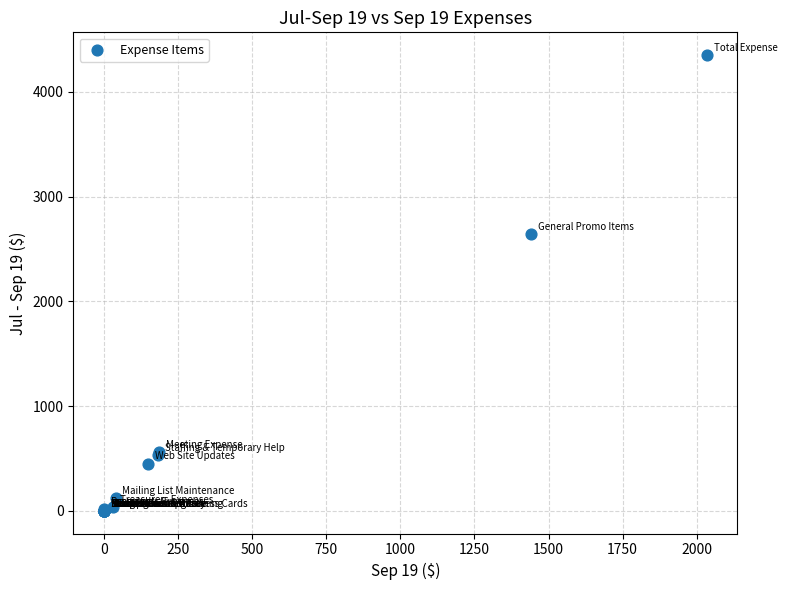

What Y value in the scatter plot is closest to 2175?

2639.4